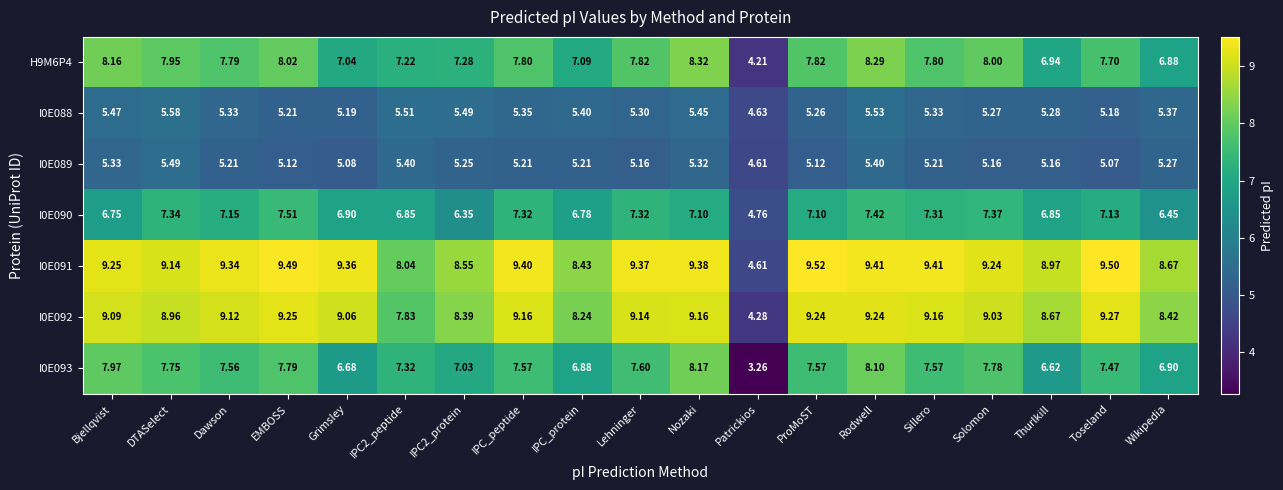

At which label does I0E091 first exceed 9?

Bjellqvist